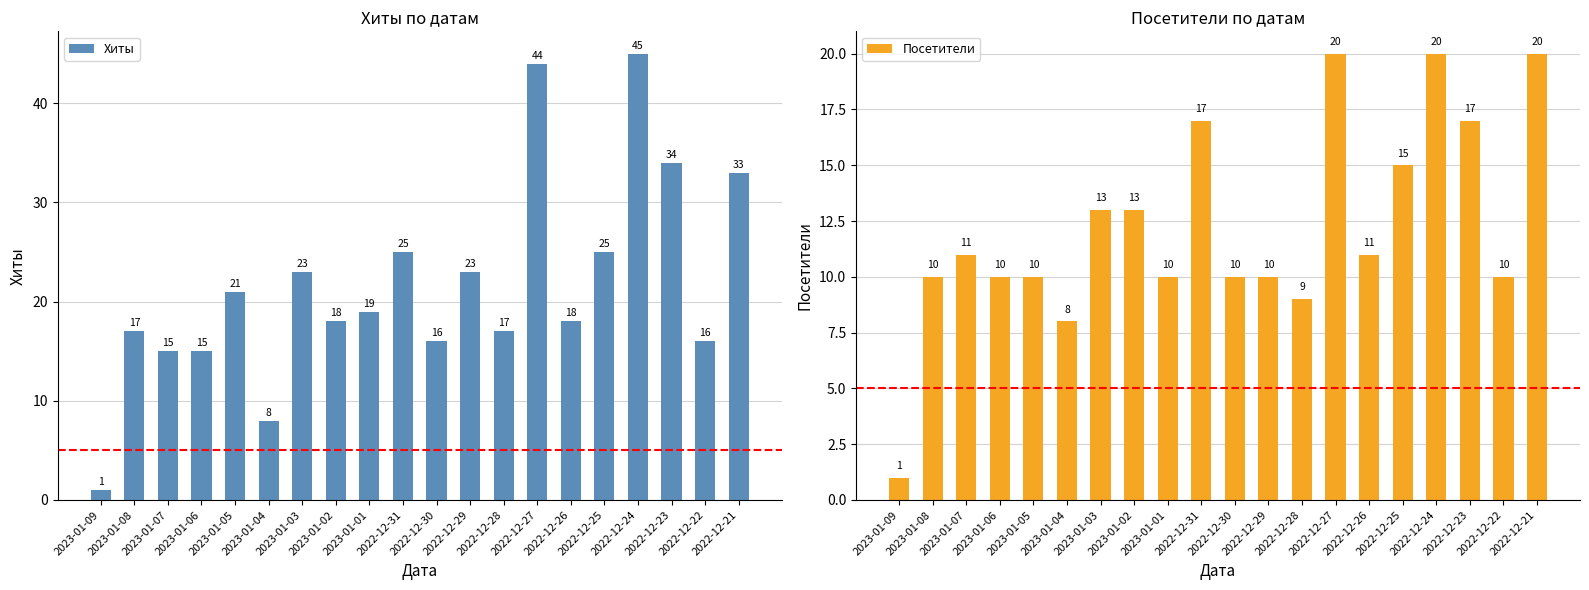

At how many categories does at least one series exceed 44?

1